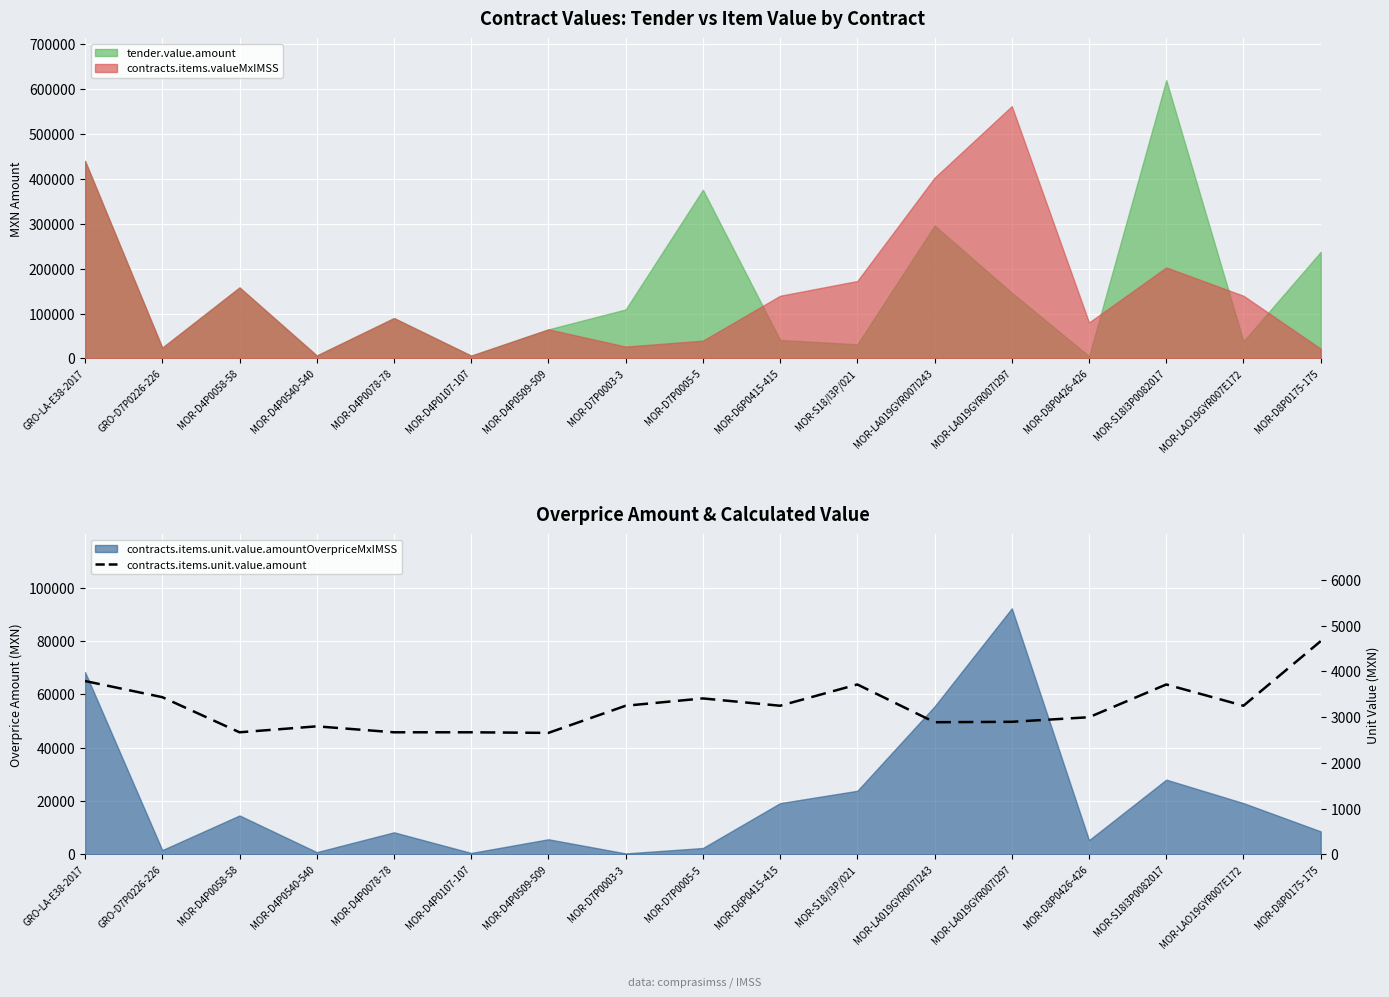

The chart shows a value of 4595.2 at MOR-D7P0005-5. True or false?

False